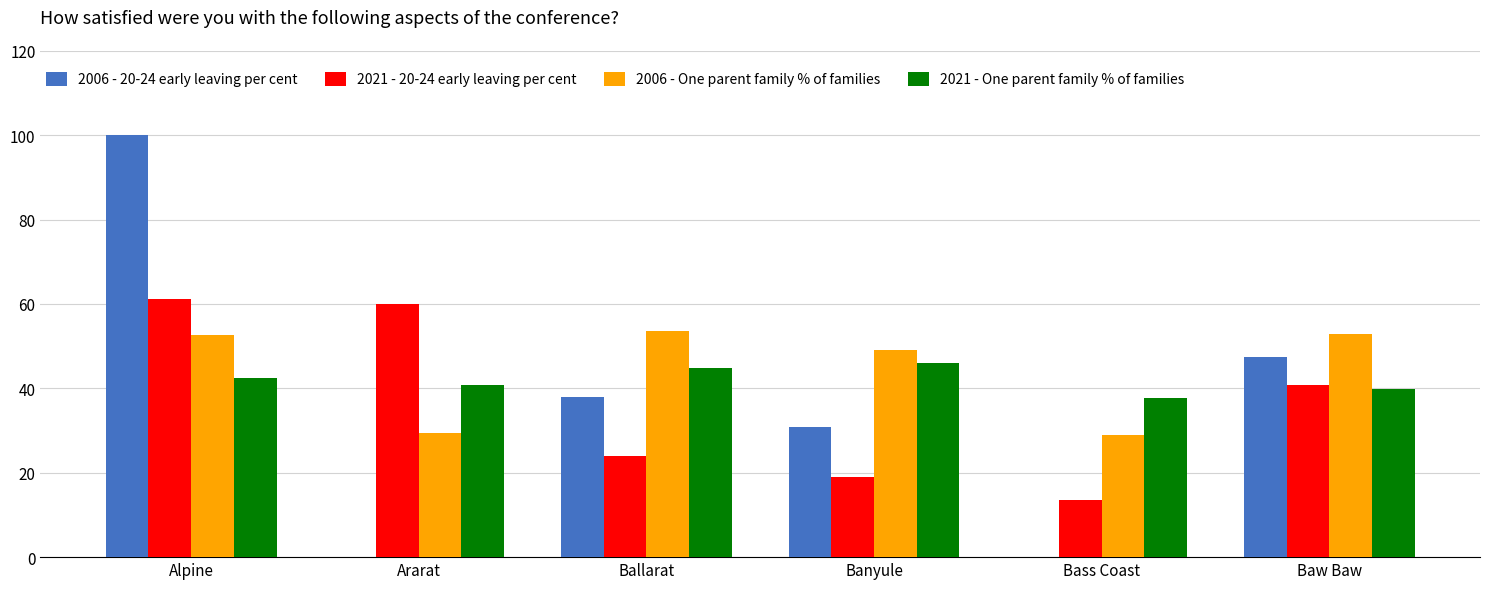

Where is 2006 - One parent family % of families nearest to the value 41?

Banyule